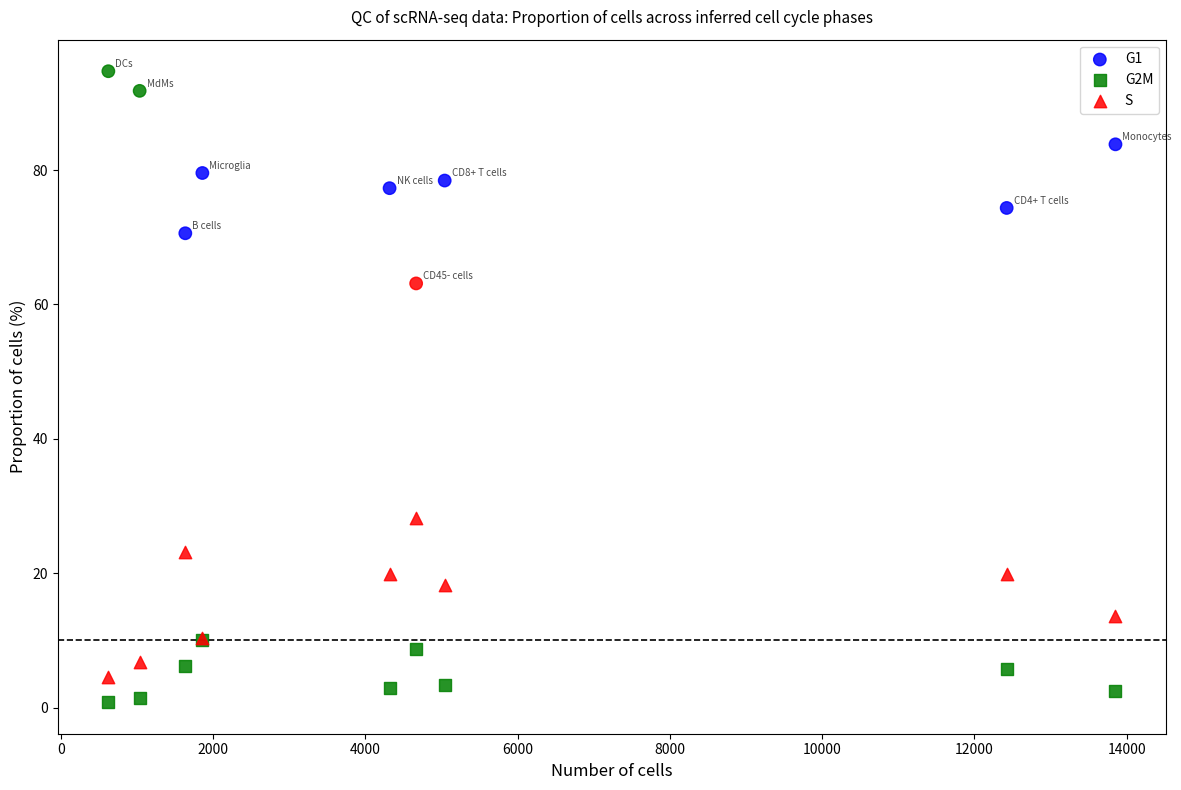

Across all series, what Y value is closest to 47?

63.1